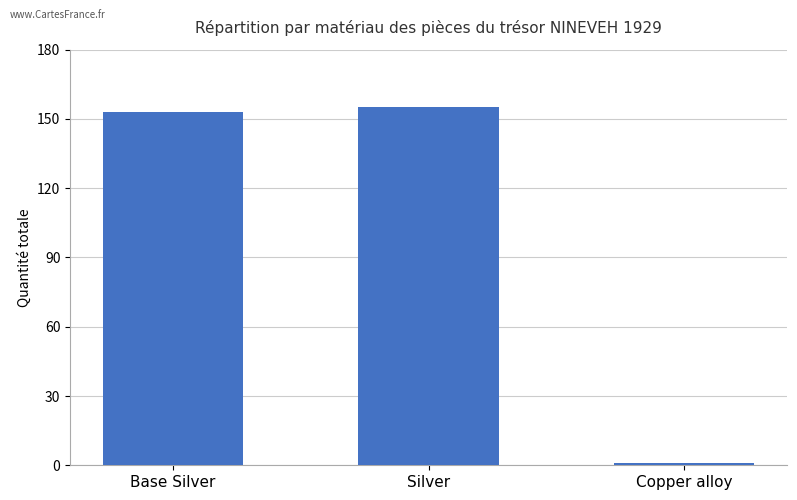

What position from the right is Base Silver?

3